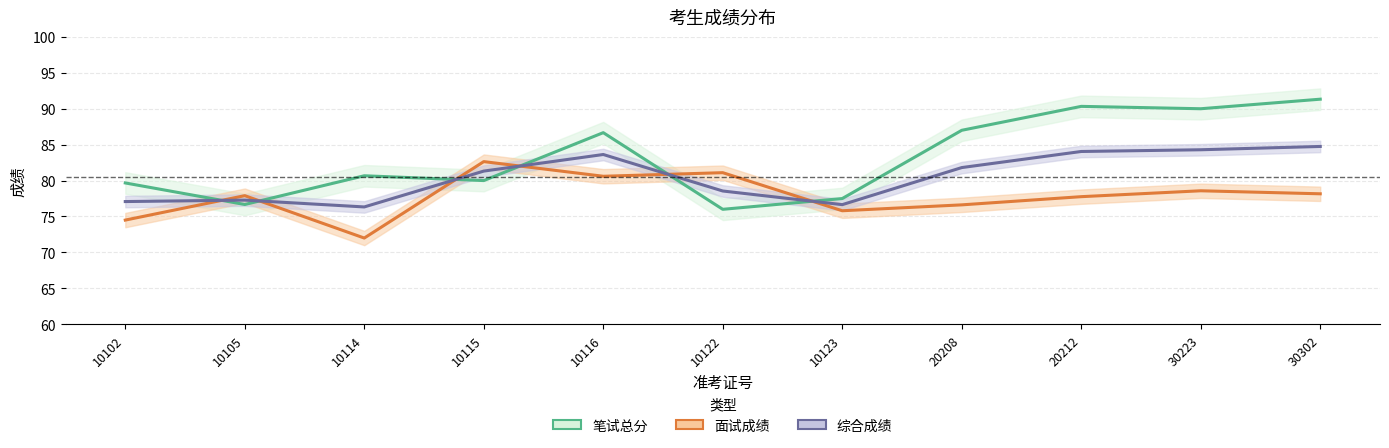

Rank the series by their average value, from lowest to highest.

面试成绩, 综合成绩, 笔试总分